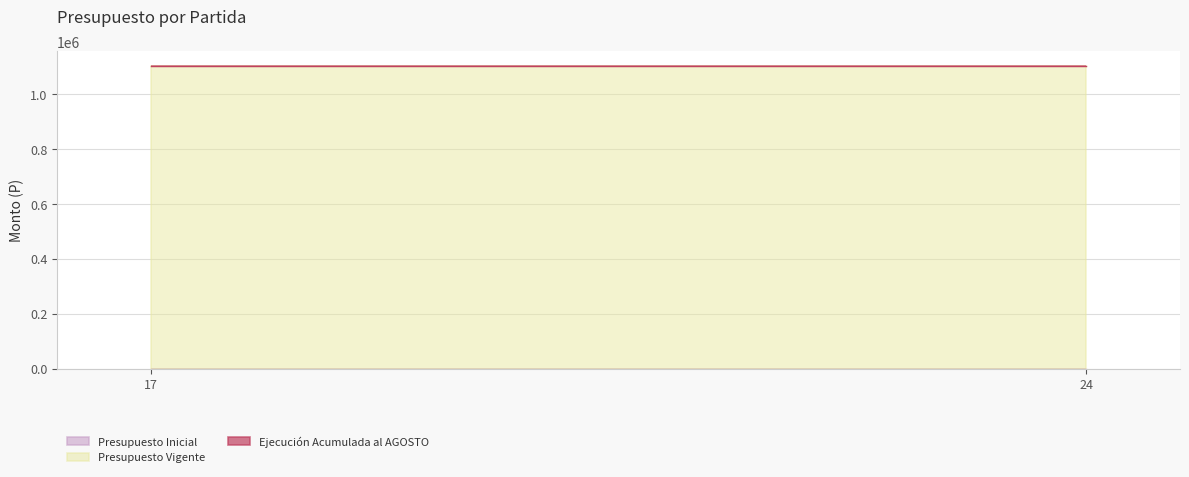

What is the greatest value displayed?

1100000